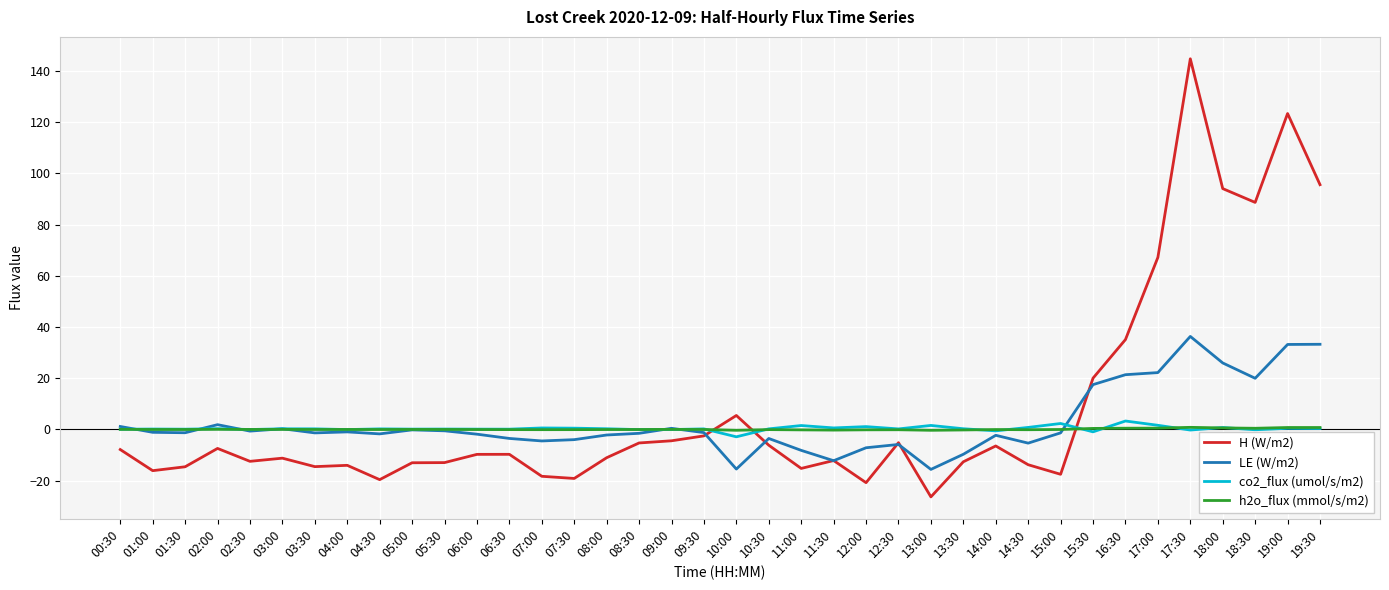

At how many categories does at least one series exceed 73?

5